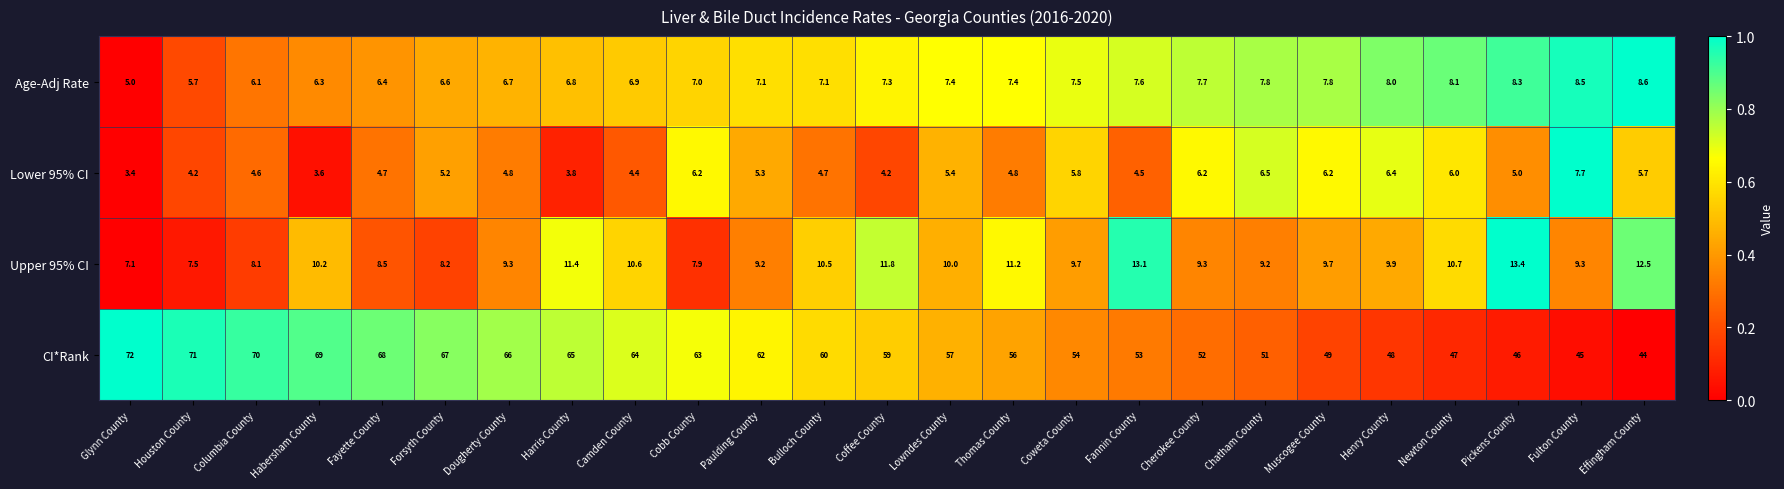

What is the spread (max minus min) of values at Coffee County?

54.8